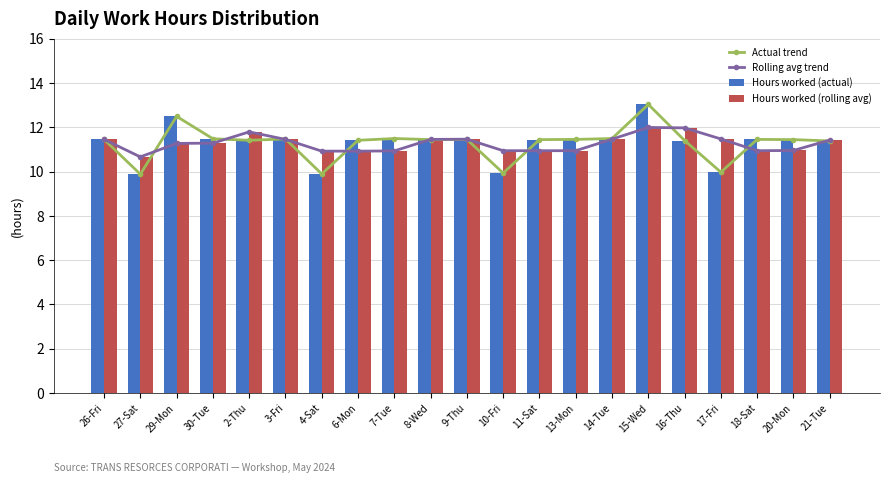

Reading right to left, extract all data points from this chart.

Actual trend: 11.4	11.4	11.4	10.0	11.4	13.0	11.5	11.4	11.4	9.9	11.4	11.4	11.5	11.4	9.9	11.5	11.4	11.5	12.5	9.9	11.4
Rolling avg trend: 11.4	10.9	10.9	11.5	12.0	12.0	11.5	10.9	10.9	10.9	11.5	11.4	10.9	10.9	10.9	11.4	11.8	11.3	11.3	10.7	11.4
Hours worked (actual): 11.4	11.4	11.4	10.0	11.4	13.0	11.5	11.4	11.4	9.9	11.4	11.4	11.5	11.4	9.9	11.5	11.4	11.5	12.5	9.9	11.4
Hours worked (rolling avg): 11.4	10.9	10.9	11.5	12.0	12.0	11.5	10.9	10.9	10.9	11.5	11.4	10.9	10.9	10.9	11.4	11.8	11.3	11.3	10.7	11.4